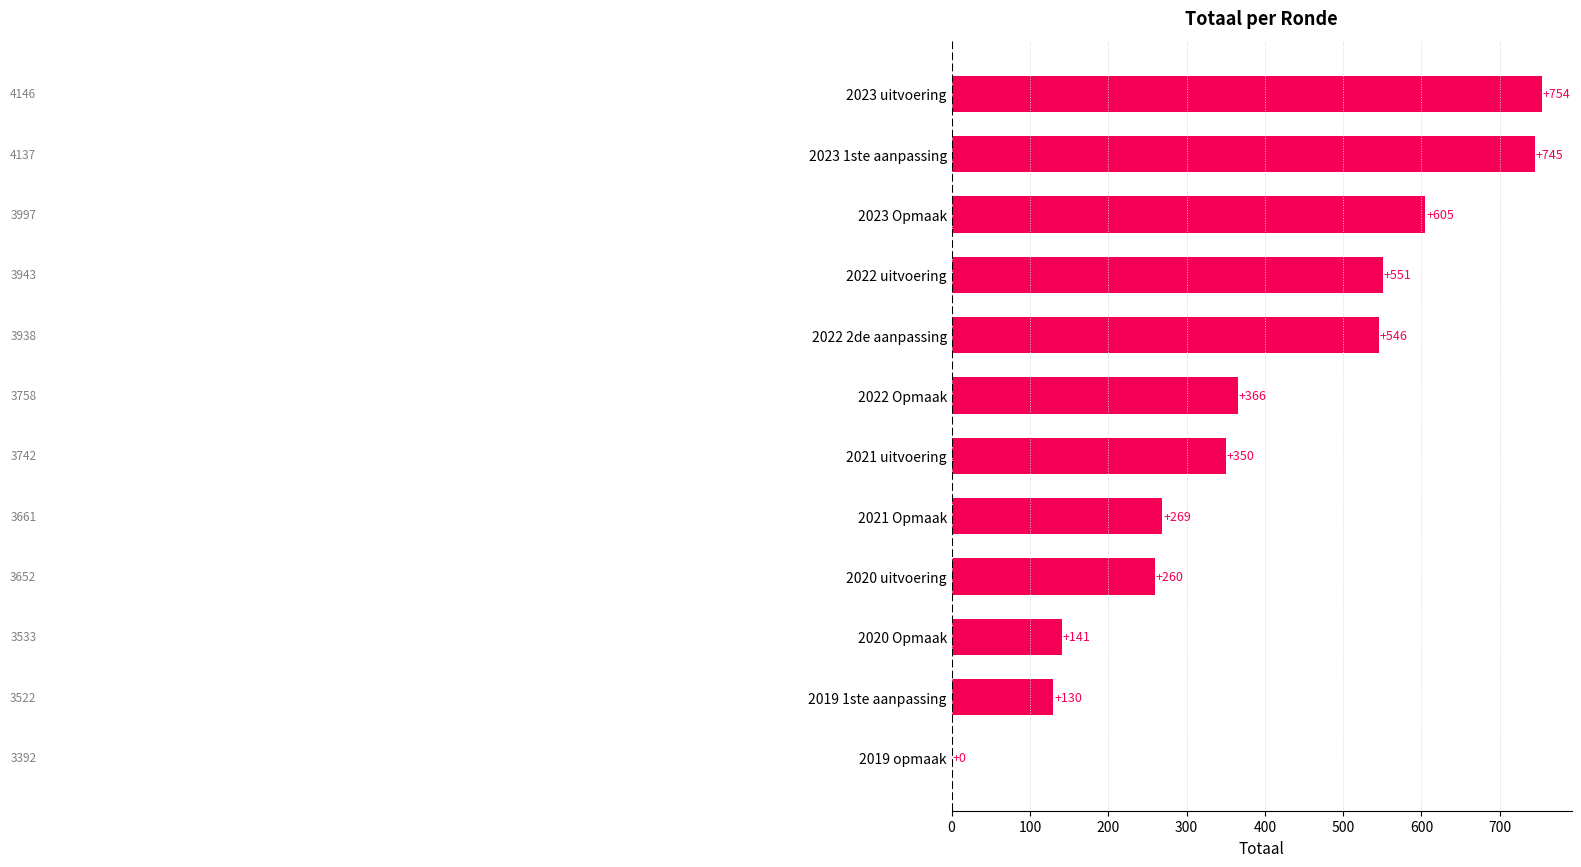

The chart shows a value of 1250 at 2023 1ste aanpassing. True or false?

False